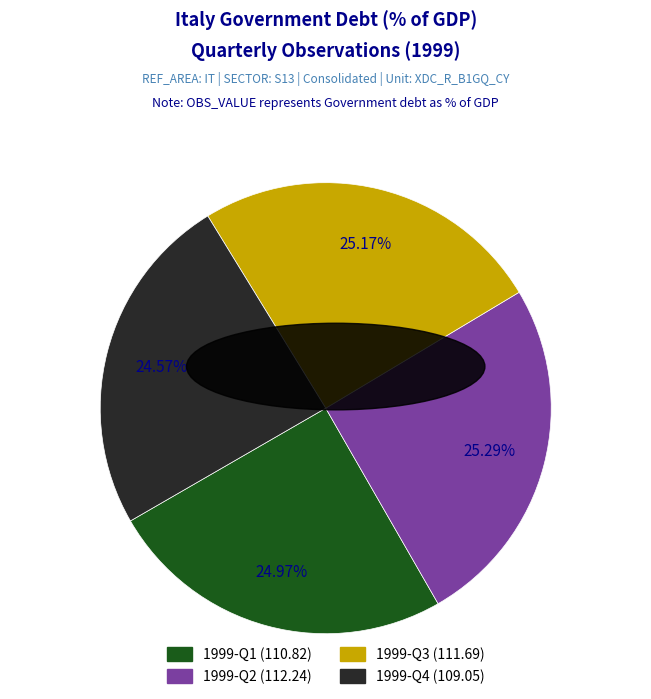

What is the total percentage of 1999-Q1 and 1999-Q4?

49.5%